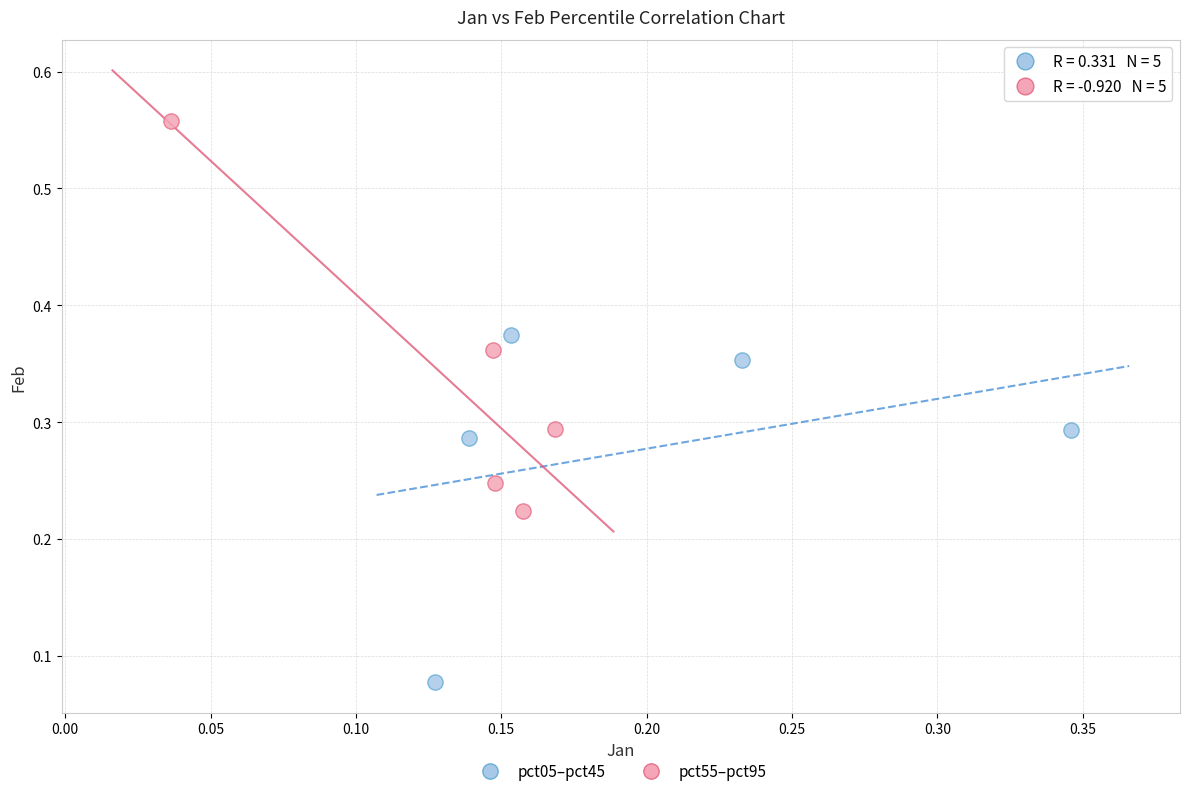

What are all the series names shown in the legend?

pct05–pct45, pct55–pct95